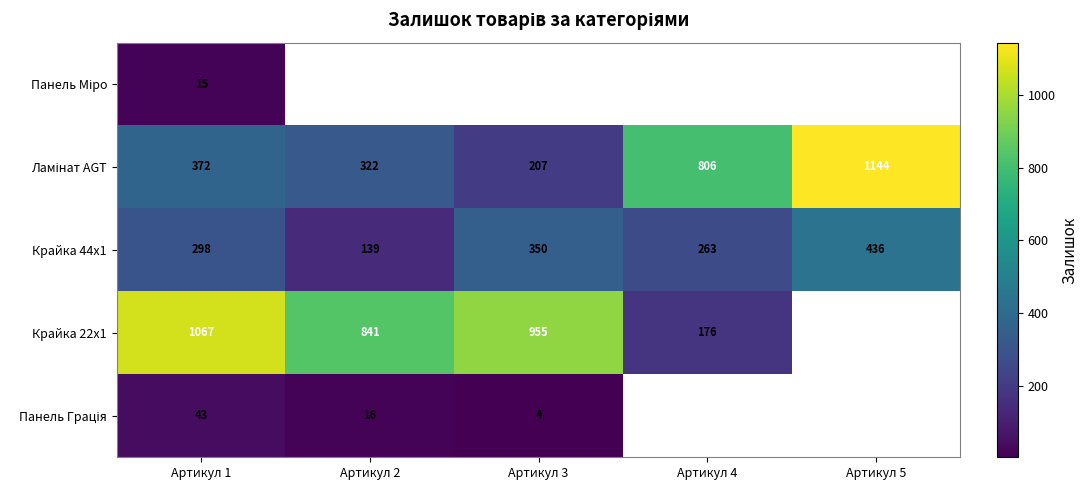

What is the total value across all series at Артикул 1?

1795